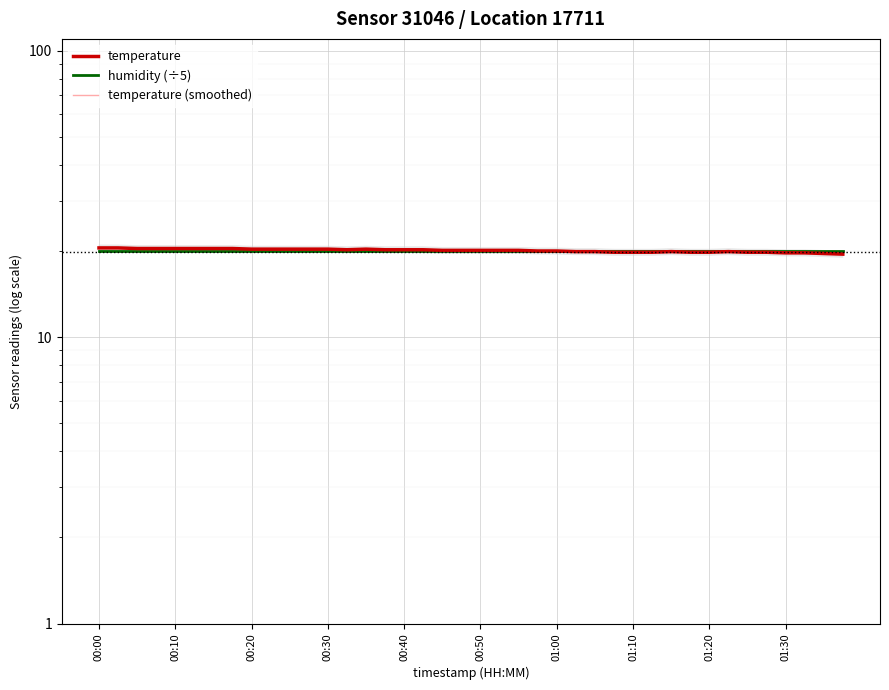

In temperature, how many points are higher than both neighbors (excluding endpoints)?

3